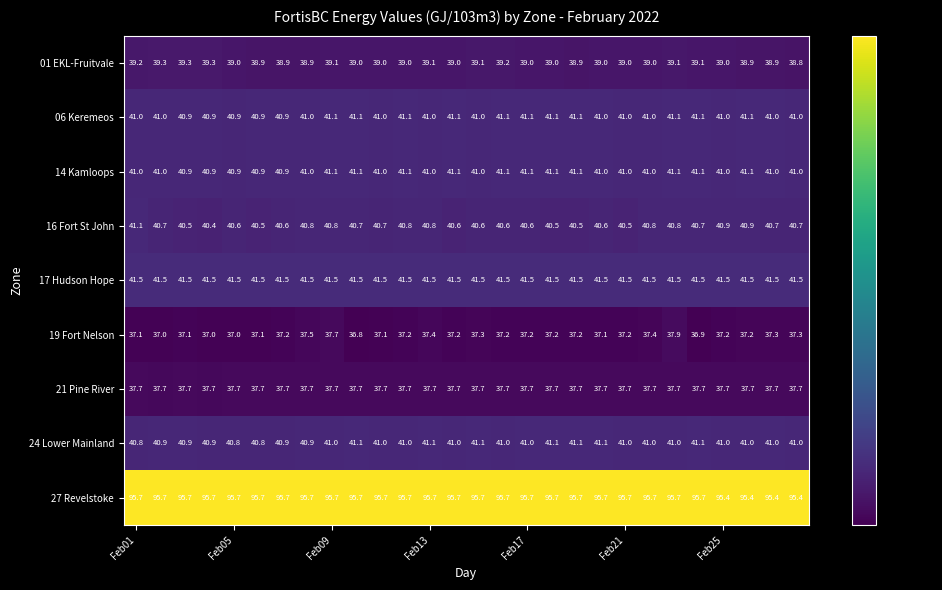

How many 16 Fort St John values are between 40 and 41?

27